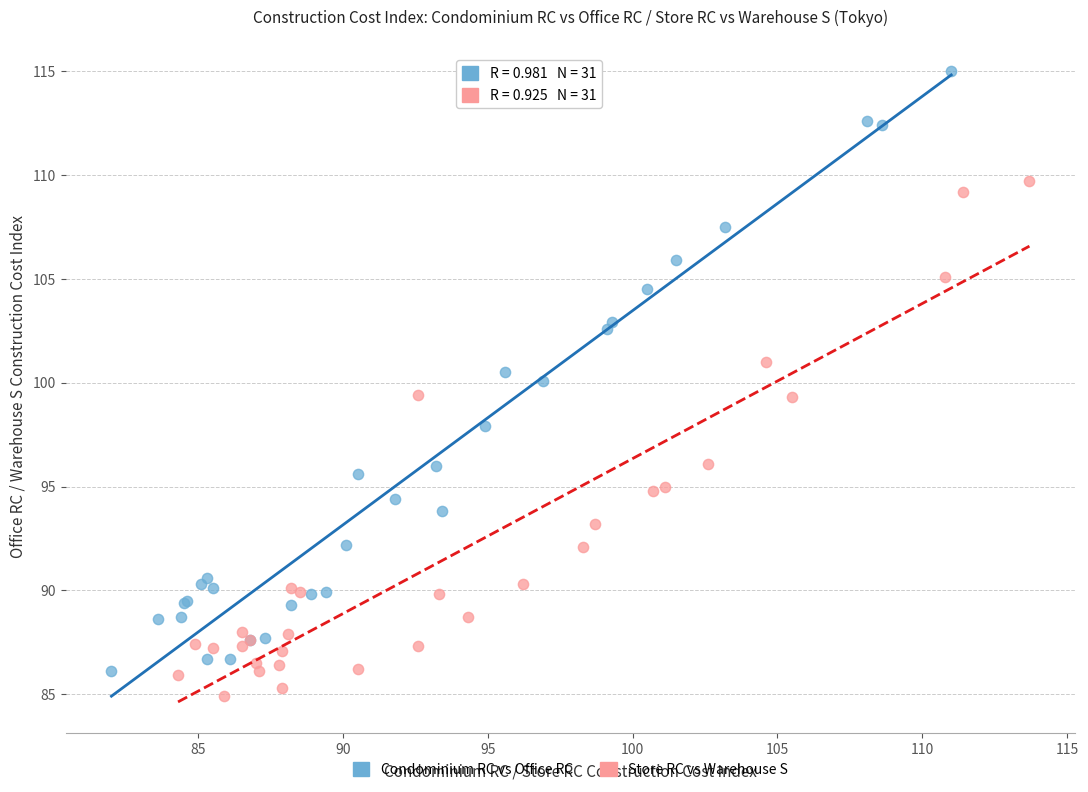

Which series has the largest Y range (max minus min)?

Condominium RC vs Office RC